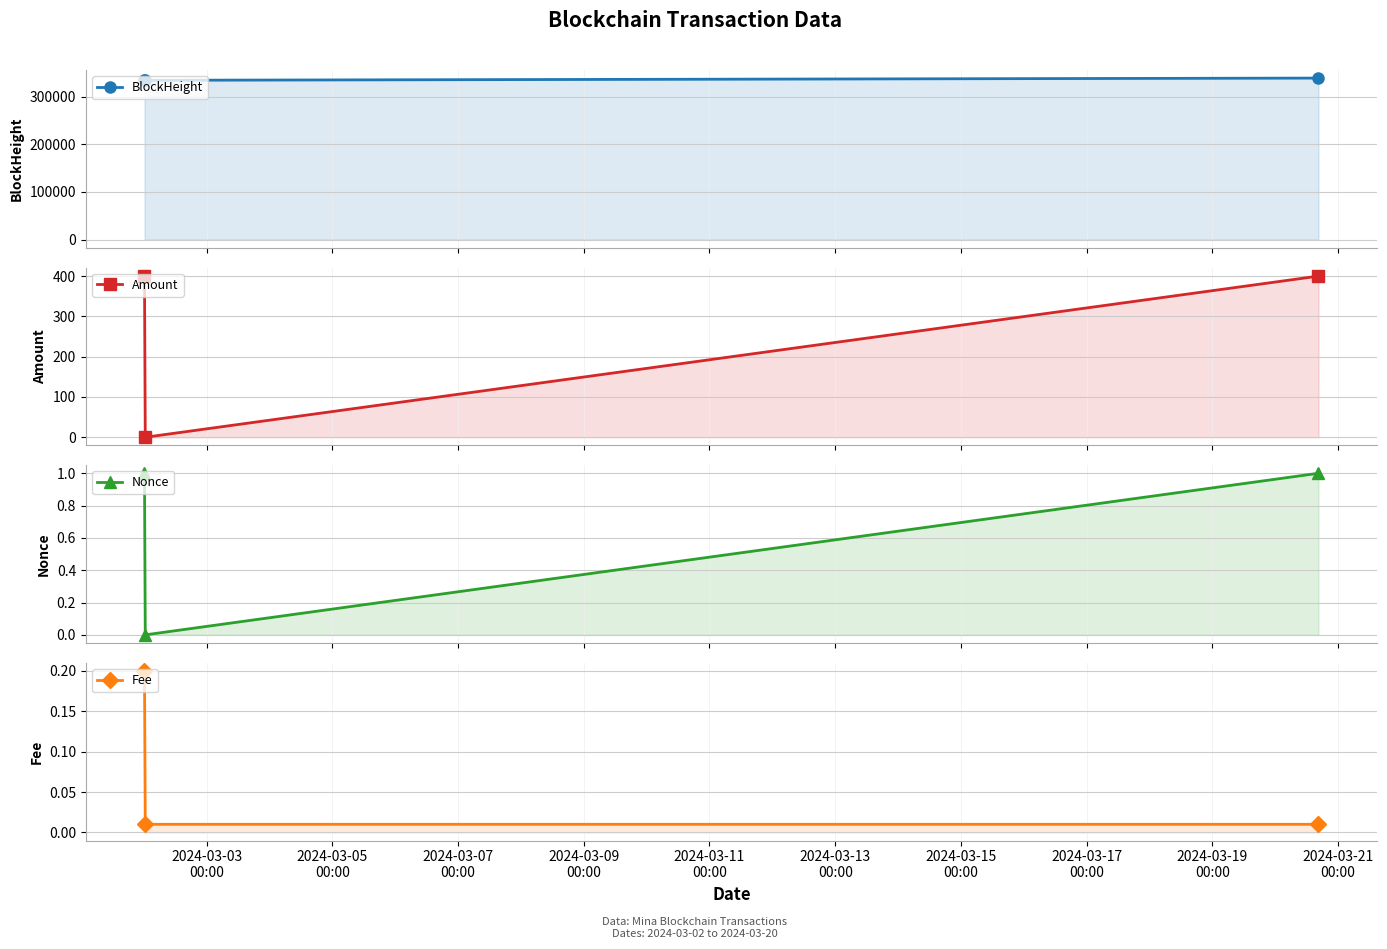

Between 2024-03-03
00:00 and 2024-03-05
00:00, which series saw the biggest shift?

Amount